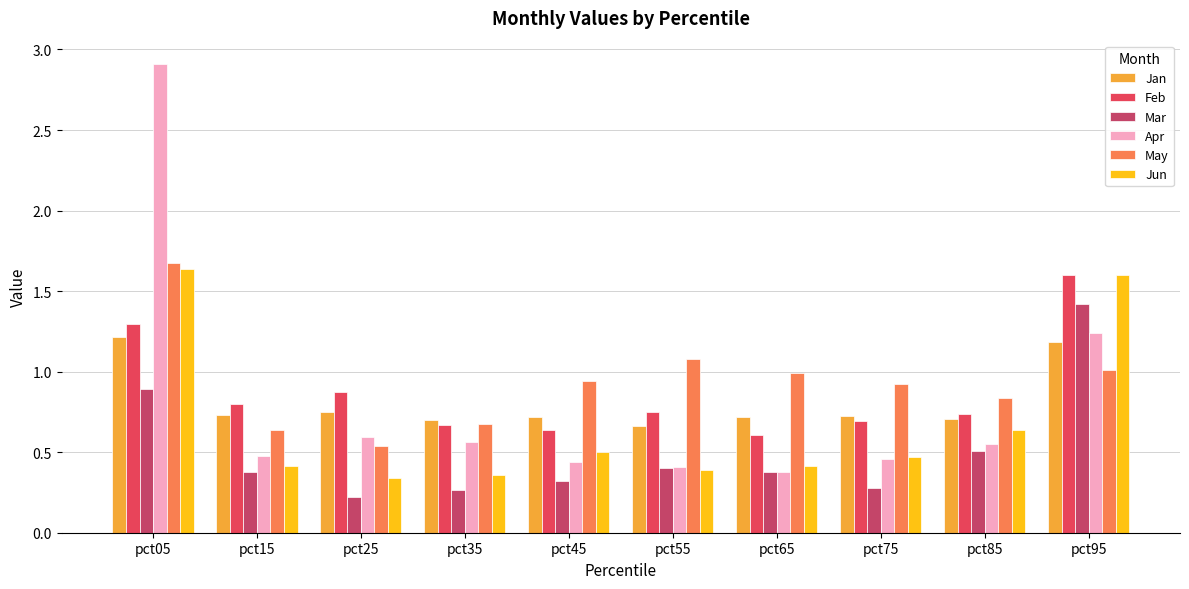

Reading left to right, list all the values displayed in this chart.

Jan: pct05=1.2	pct15=0.7	pct25=0.7	pct35=0.7	pct45=0.7	pct55=0.7	pct65=0.7	pct75=0.7	pct85=0.7	pct95=1.2
Feb: pct05=1.3	pct15=0.8	pct25=0.9	pct35=0.7	pct45=0.6	pct55=0.8	pct65=0.6	pct75=0.7	pct85=0.7	pct95=1.6
Mar: pct05=0.9	pct15=0.4	pct25=0.2	pct35=0.3	pct45=0.3	pct55=0.4	pct65=0.4	pct75=0.3	pct85=0.5	pct95=1.4
Apr: pct05=2.9	pct15=0.5	pct25=0.6	pct35=0.6	pct45=0.4	pct55=0.4	pct65=0.4	pct75=0.5	pct85=0.6	pct95=1.2
May: pct05=1.7	pct15=0.6	pct25=0.5	pct35=0.7	pct45=0.9	pct55=1.1	pct65=1.0	pct75=0.9	pct85=0.8	pct95=1.0
Jun: pct05=1.6	pct15=0.4	pct25=0.3	pct35=0.4	pct45=0.5	pct55=0.4	pct65=0.4	pct75=0.5	pct85=0.6	pct95=1.6